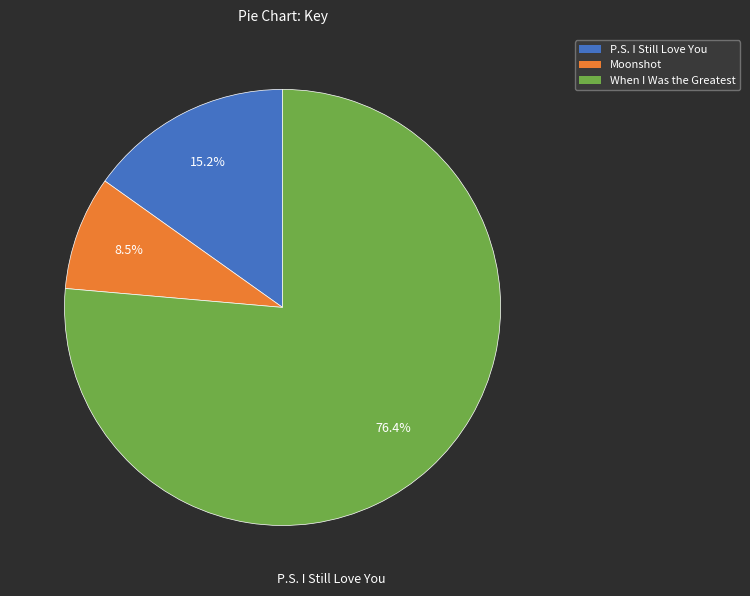

What is the smallest slice in the pie chart?

Moonshot